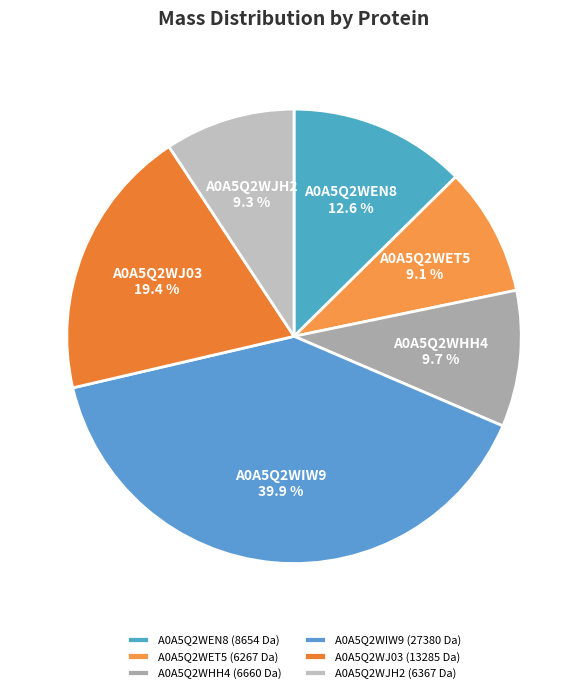

How many slices are in this pie chart?

6